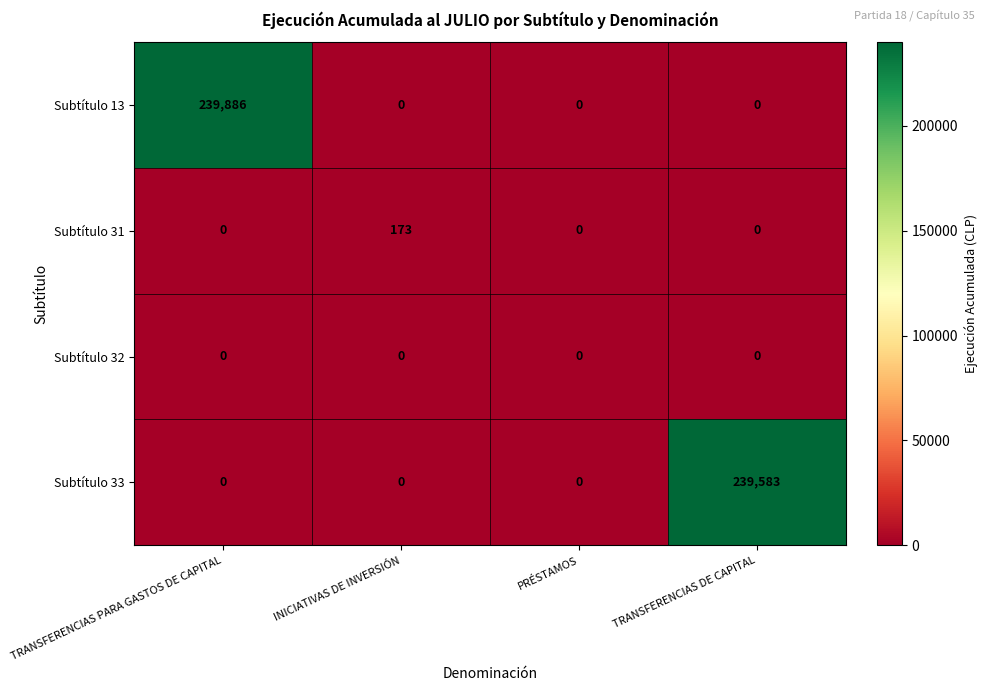

Which label corresponds to the largest value in the chart?

TRANSFERENCIAS PARA GASTOS DE CAPITAL